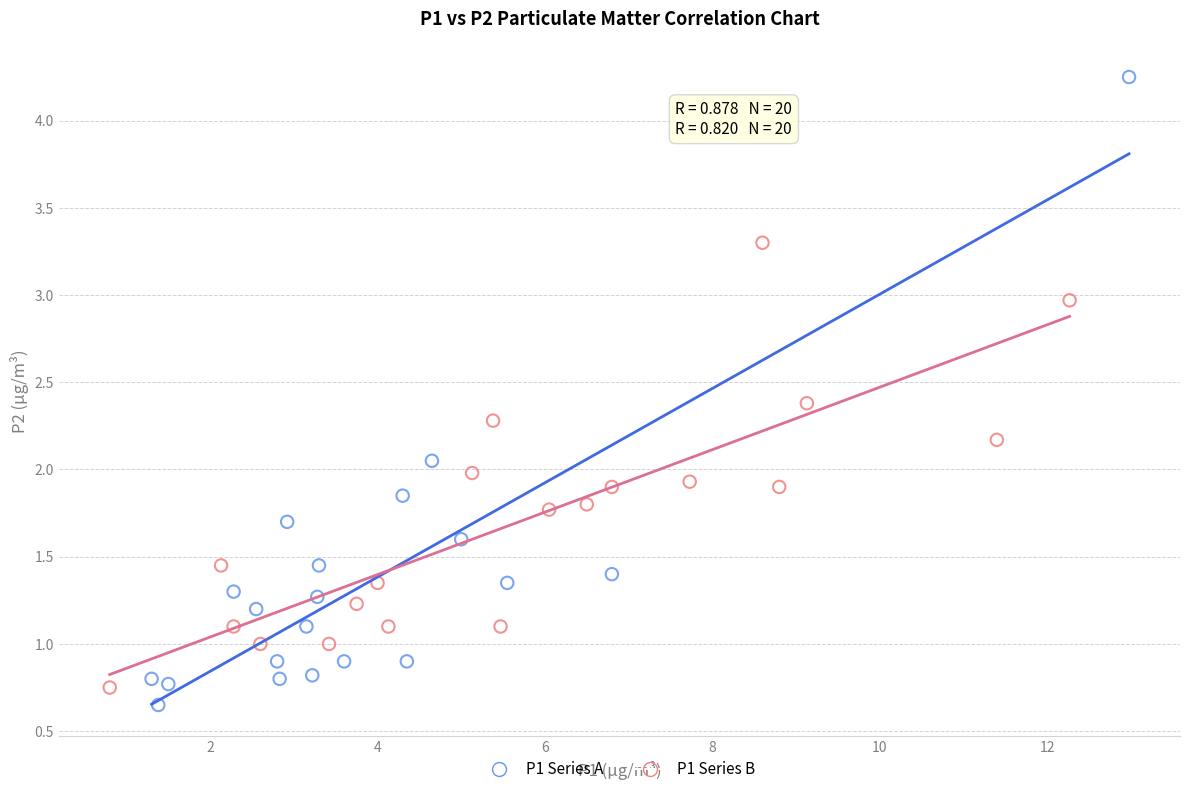

Which series has the widest spread of Y values?

P1 Series A